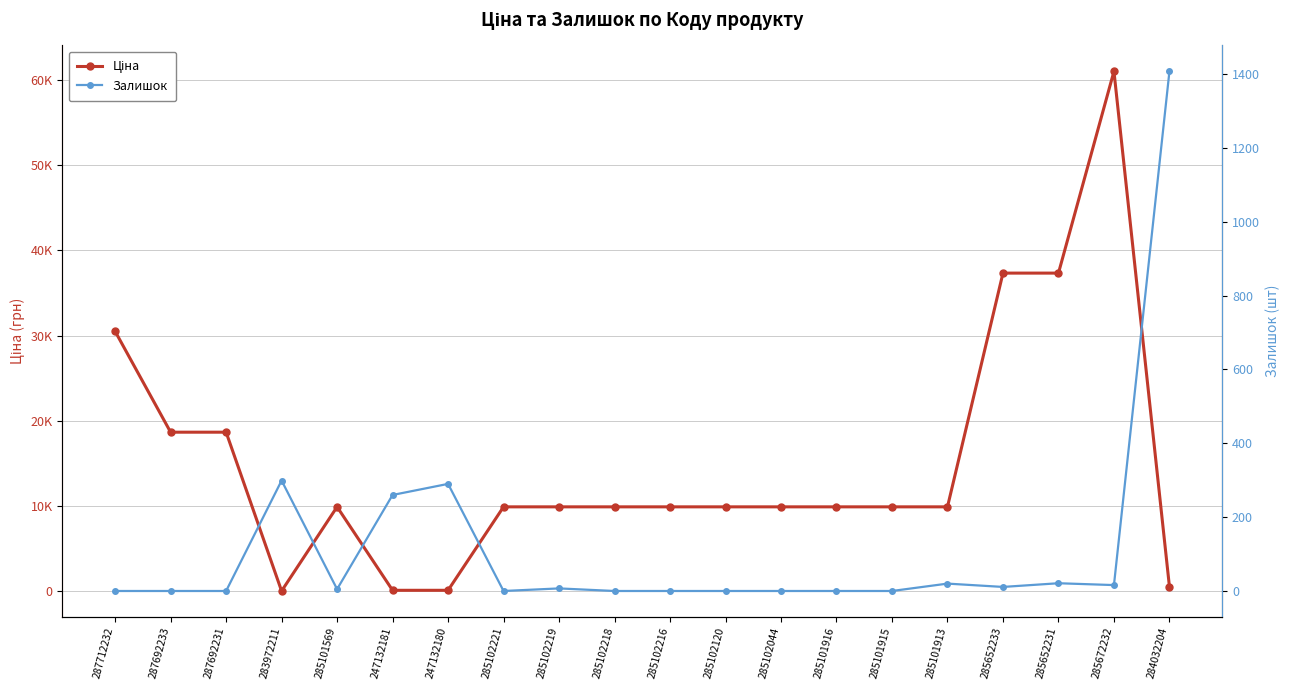

Between 285652233 and 284032204, which is larger?

285652233